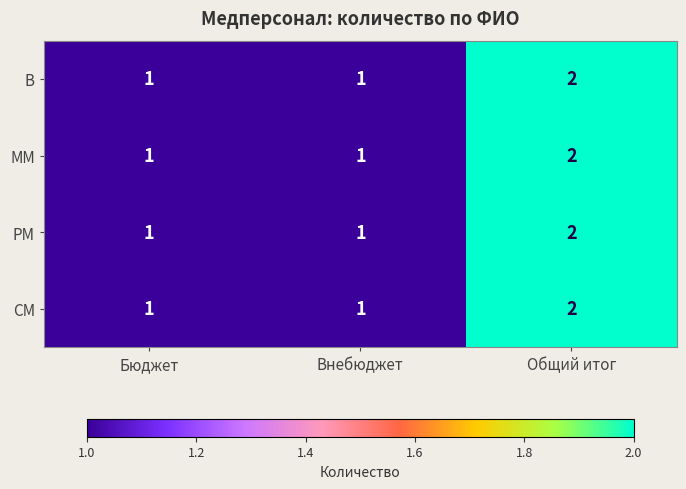

What is the sum of the РМ values at Внебюджет and Общий итог?

3